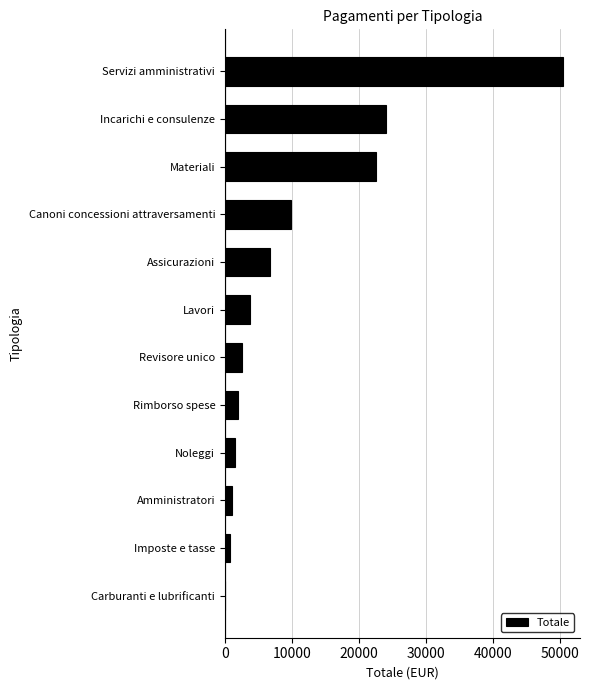

How many categories are shown in the chart?

12